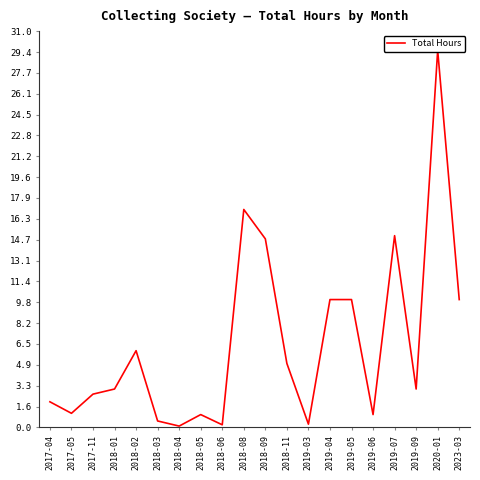

What is the greatest value displayed?

29.5